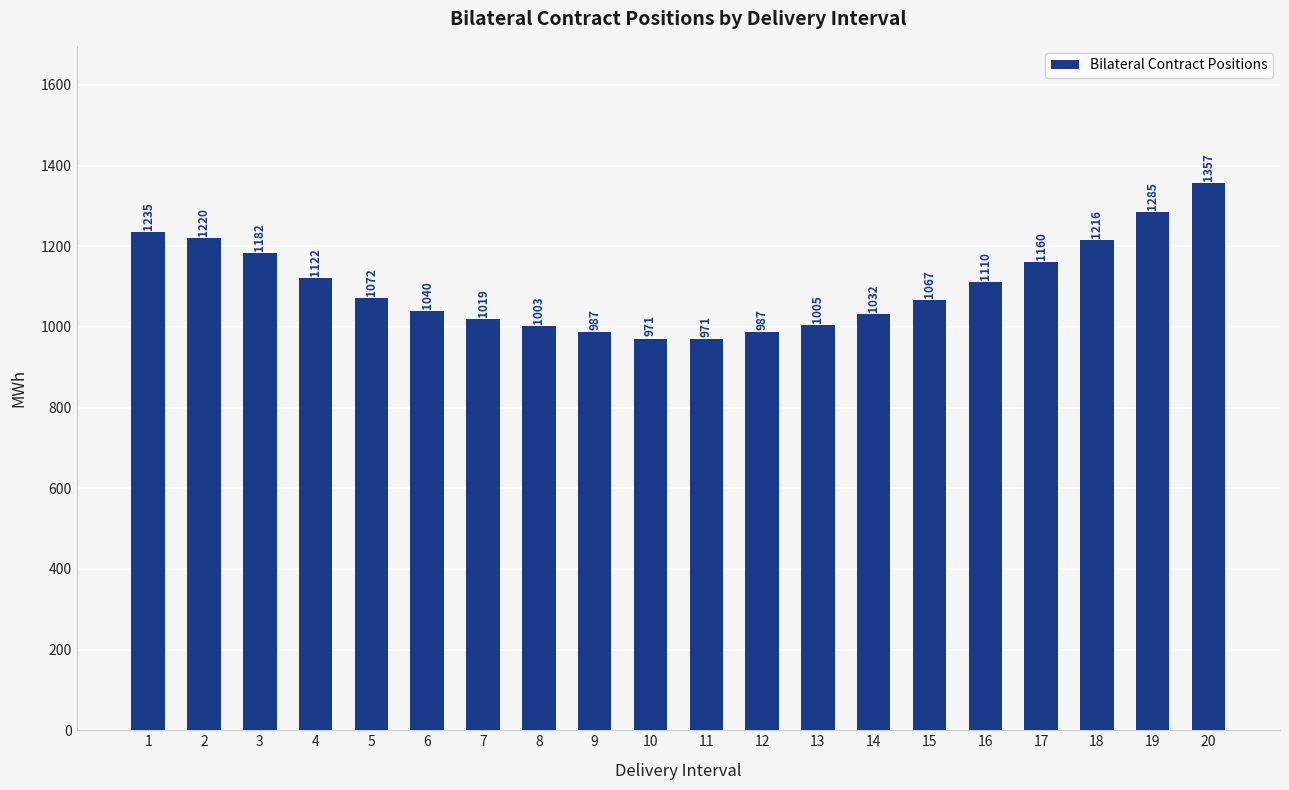

At which category does the chart reach its peak across all series?

20